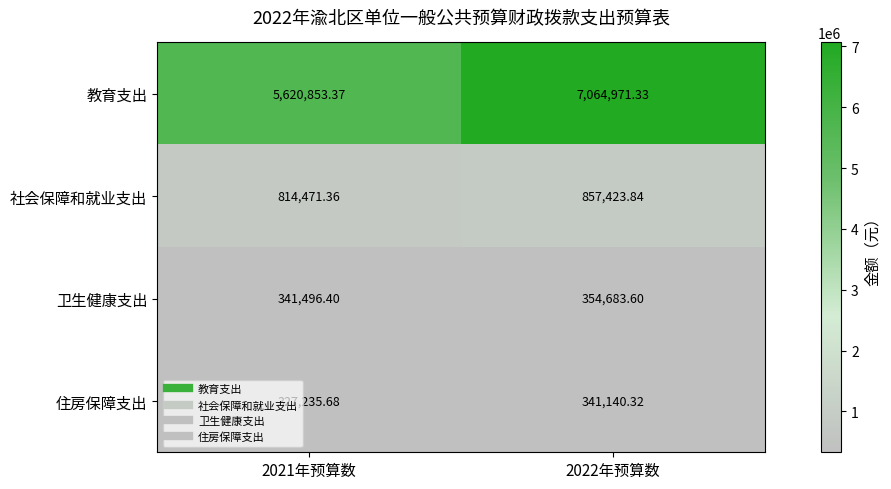

Is the value of 社会保障和就业支出 at 2022年预算数 greater than the value of 住房保障支出 at 2022年预算数?

Yes